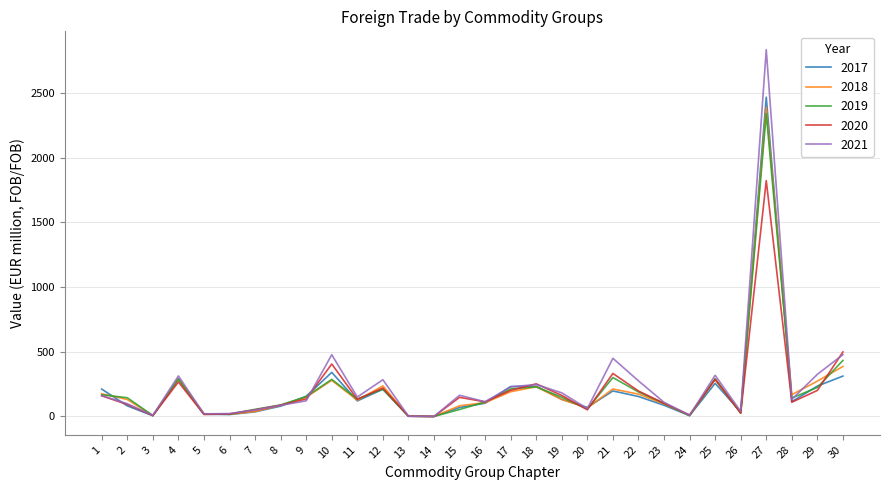

Which series ends up on top after the final intersection of 2021 and 2018?

2021